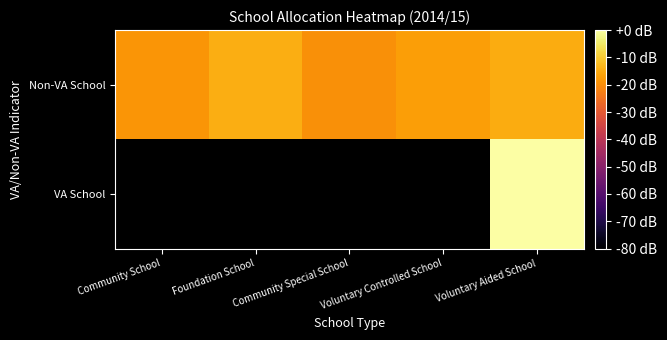

Count the number of categories in the chart.

5